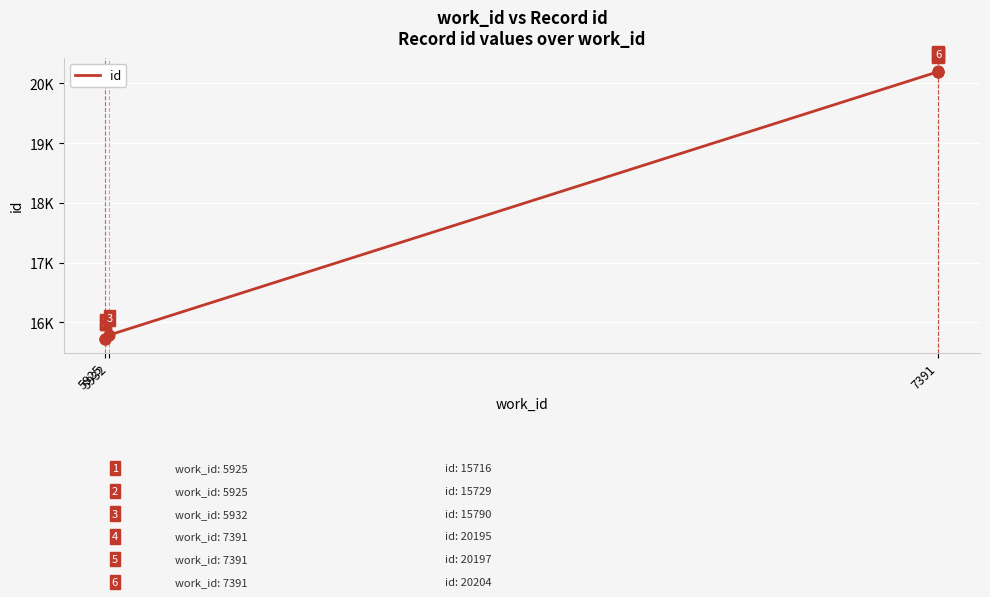

Which has a higher value, 5932 or 5925?

5932